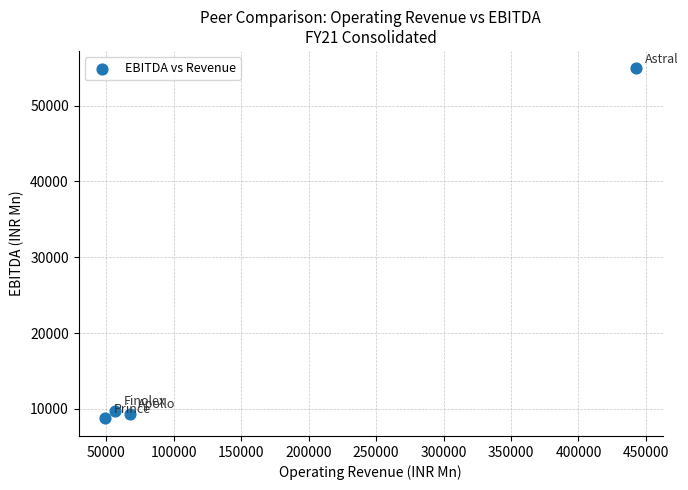

What is the range of Y values (max minus min)?

46143